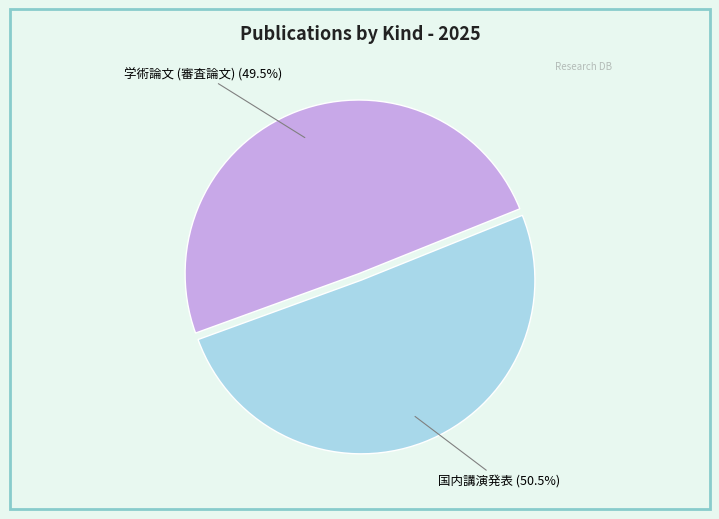

Is there any slice that represents more than half of the pie?

Yes